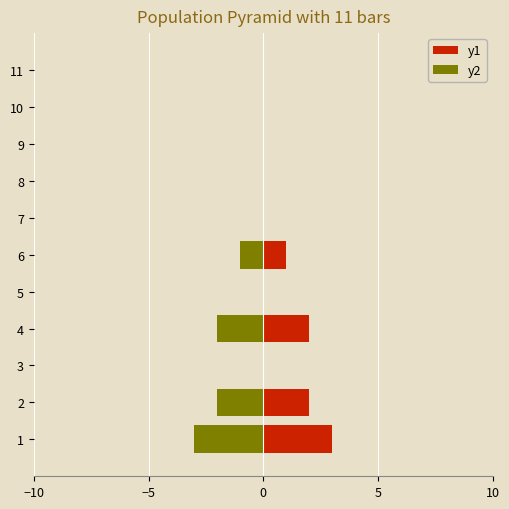

How many categories are shown in the chart?

11